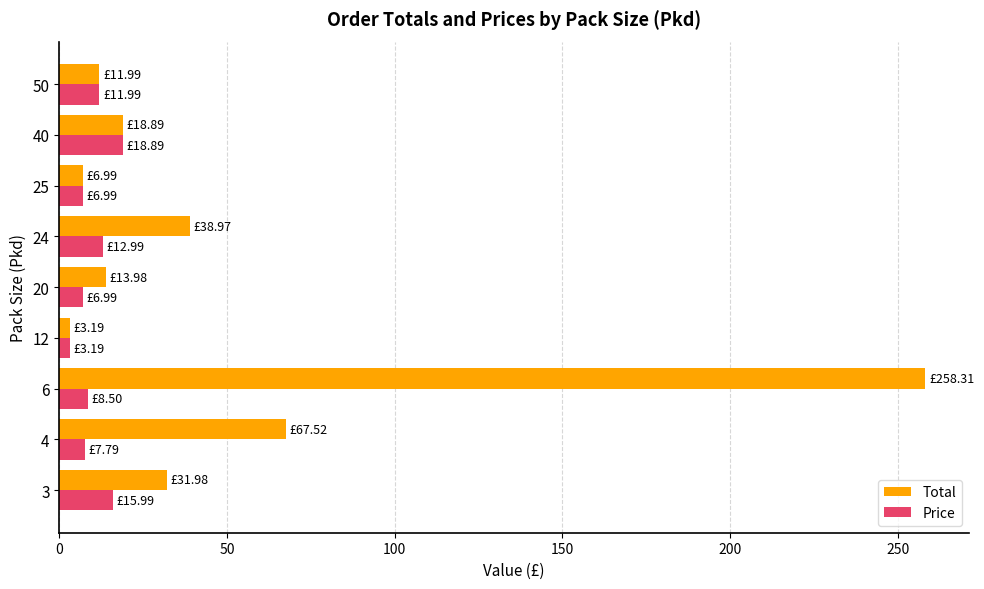

What is the average value of the Price series?

10.4